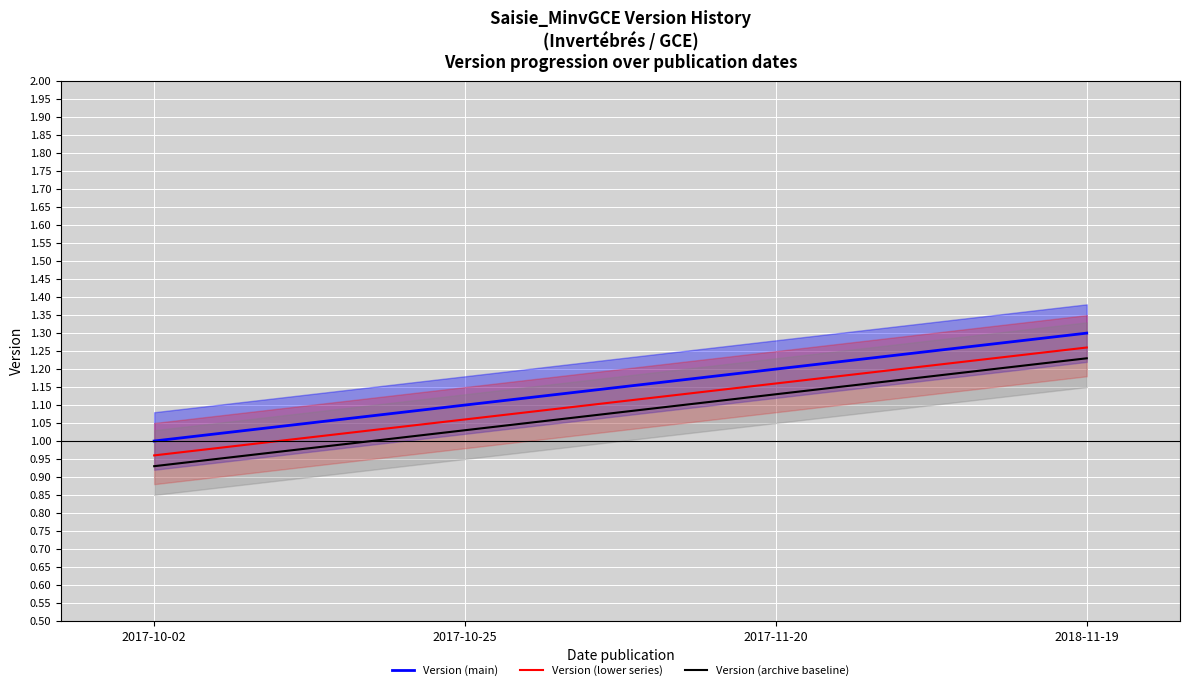

True or false: Version (archive baseline) and Version (main) cross at least once.

False